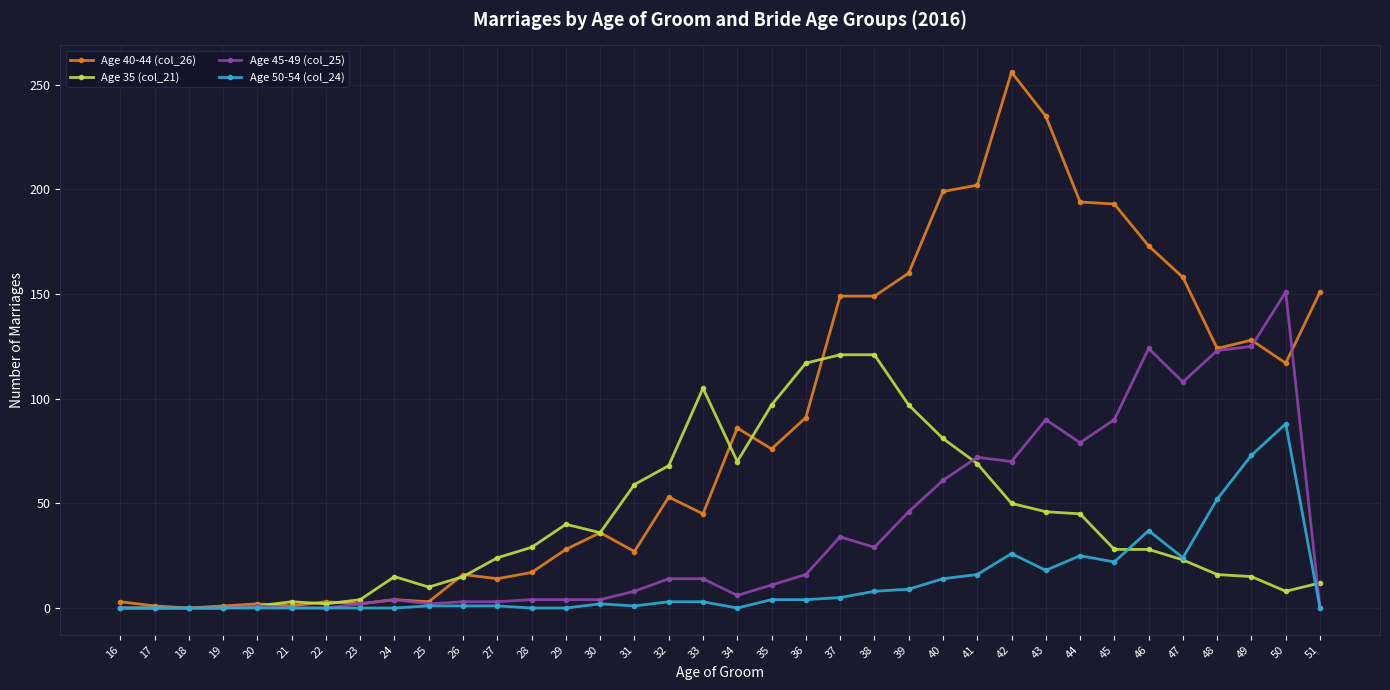

What is the difference between the Age 40-44 (col_26) values at 42 and 27?

242